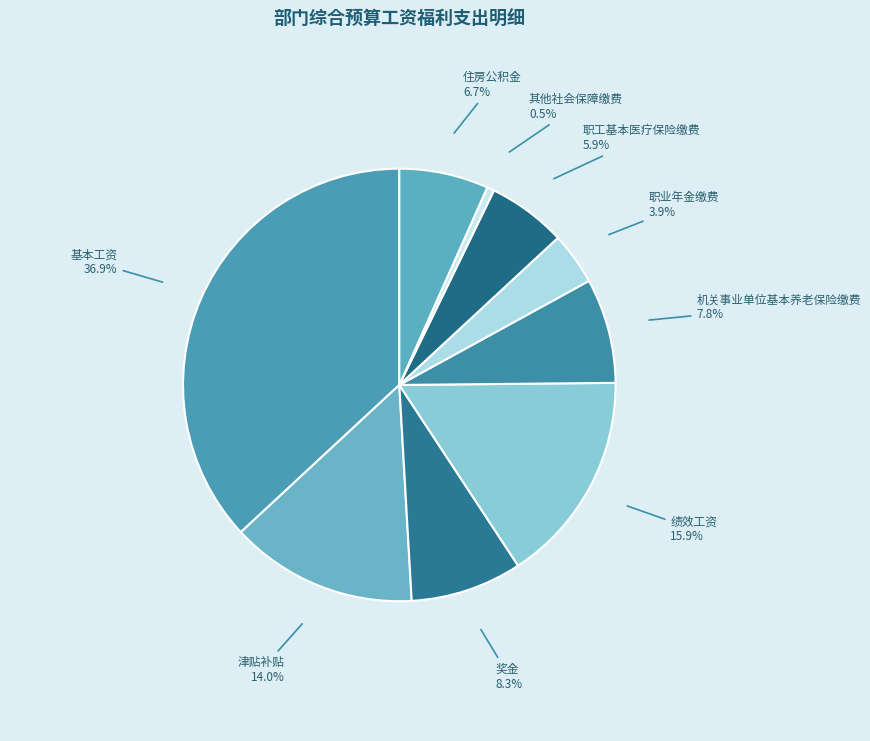

To the nearest percent, what percentage of the pie is 职业年金缴费?

4%